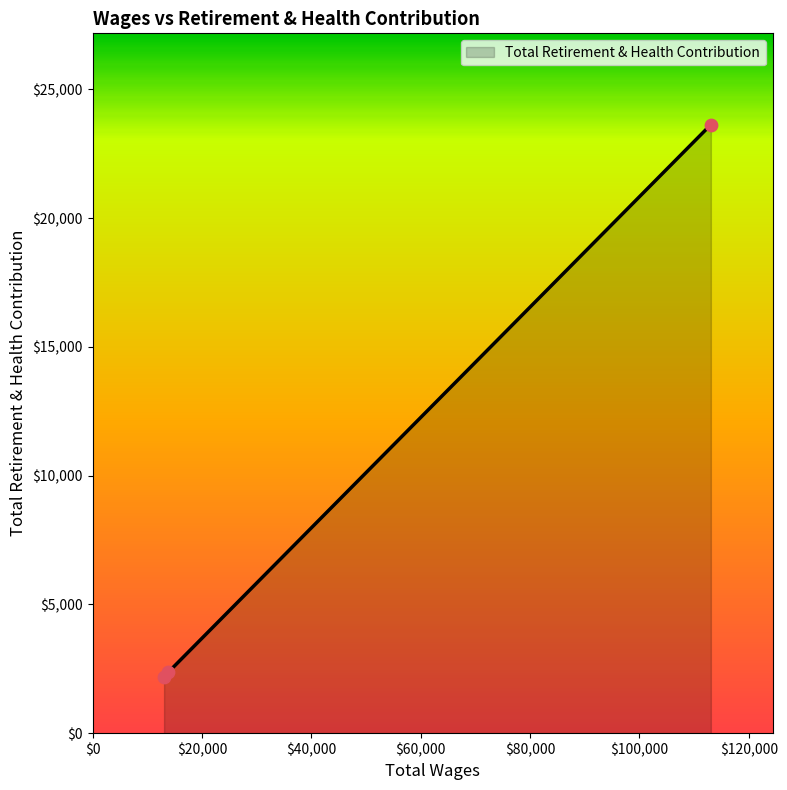

What is the maximum value shown in the chart?

23634